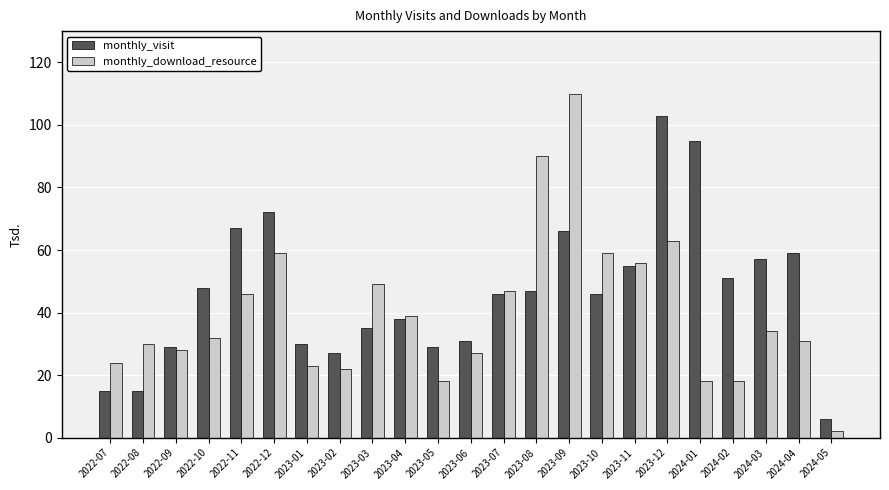

True or false: monthly_visit has a value of 15 at 2022-07.

True